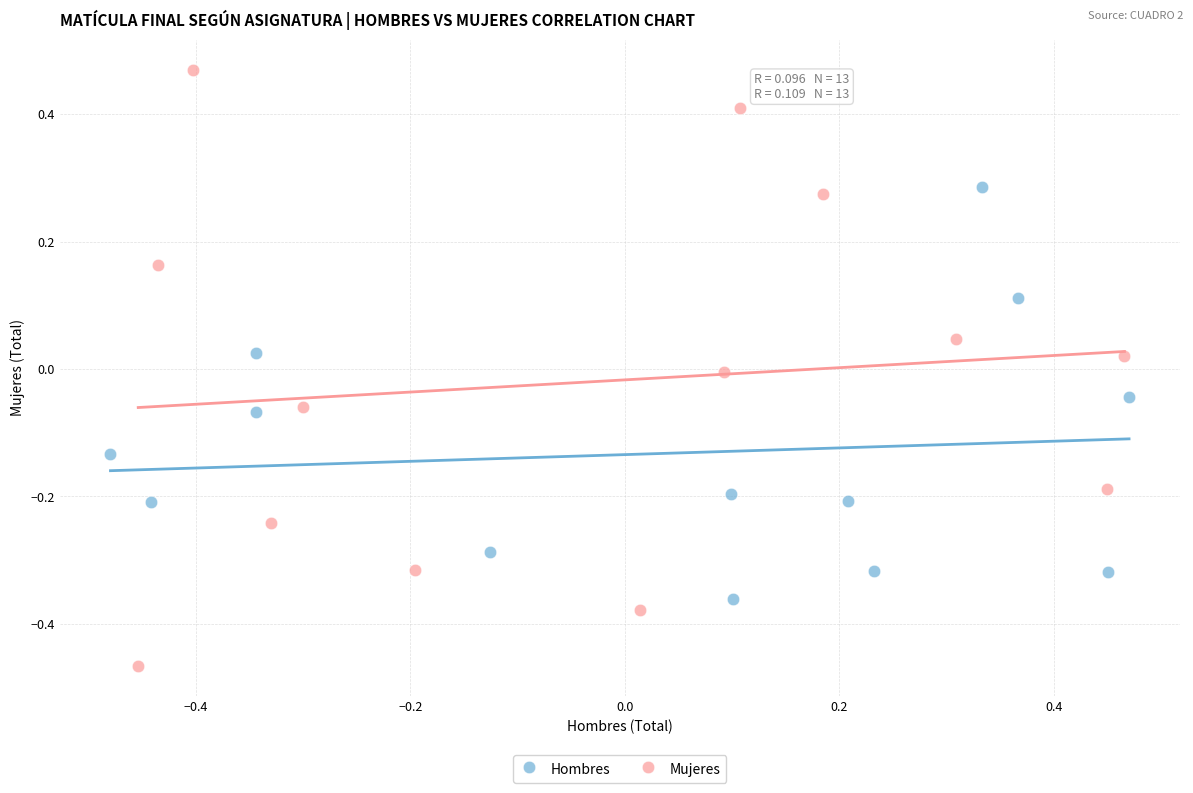

Which series contains the lowest Y value?

Mujeres